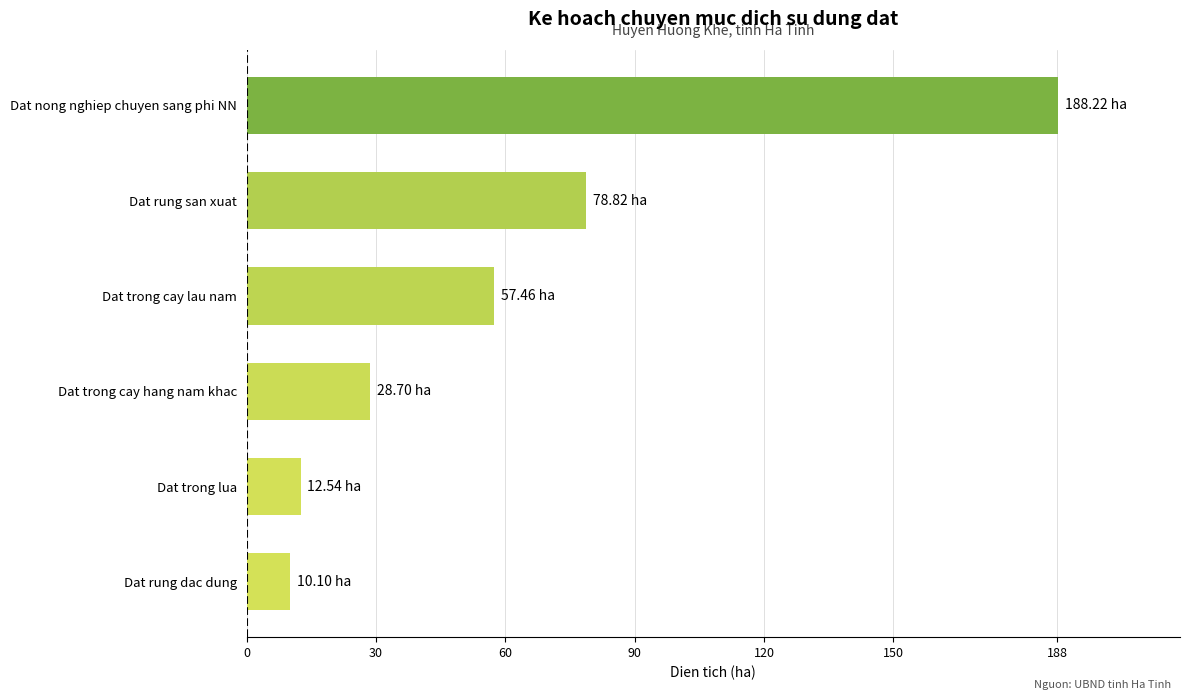

Rank the categories by value from highest to lowest.

Dat nong nghiep chuyen sang phi NN, Dat rung san xuat, Dat trong cay lau nam, Dat trong cay hang nam khac, Dat trong lua, Dat rung dac dung